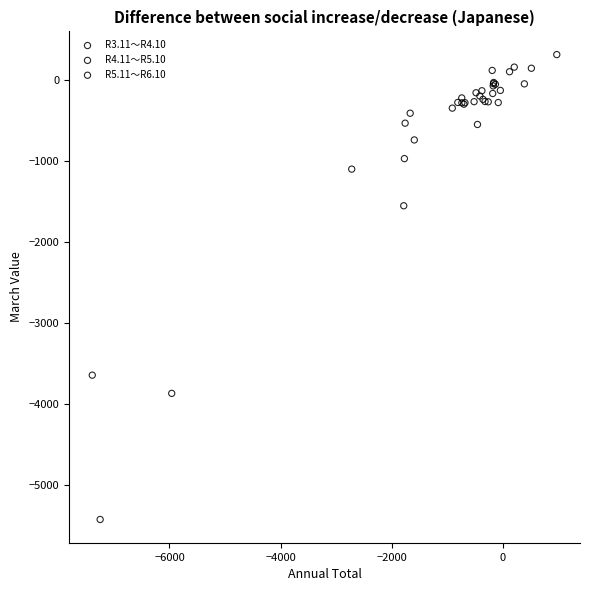

Which series reaches the minimum Y coordinate?

R5.11～R6.10